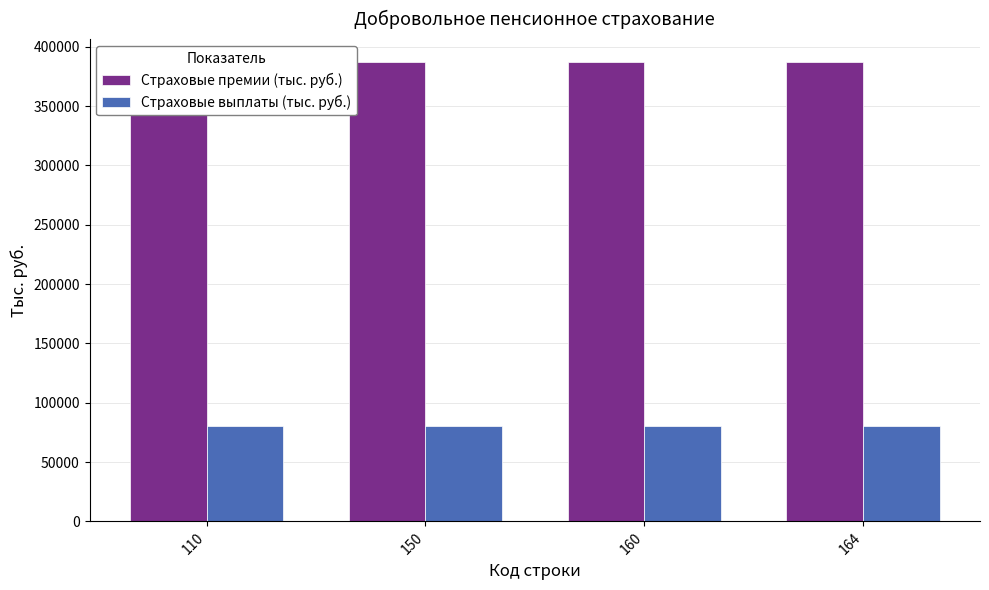

Reading left to right, extract all data points from this chart.

Страховые премии (тыс. руб.): 110=387029.2	150=387029.2	160=387029.2	164=387029.2
Страховые выплаты (тыс. руб.): 110=80302.2	150=80302.2	160=80302.2	164=80302.2